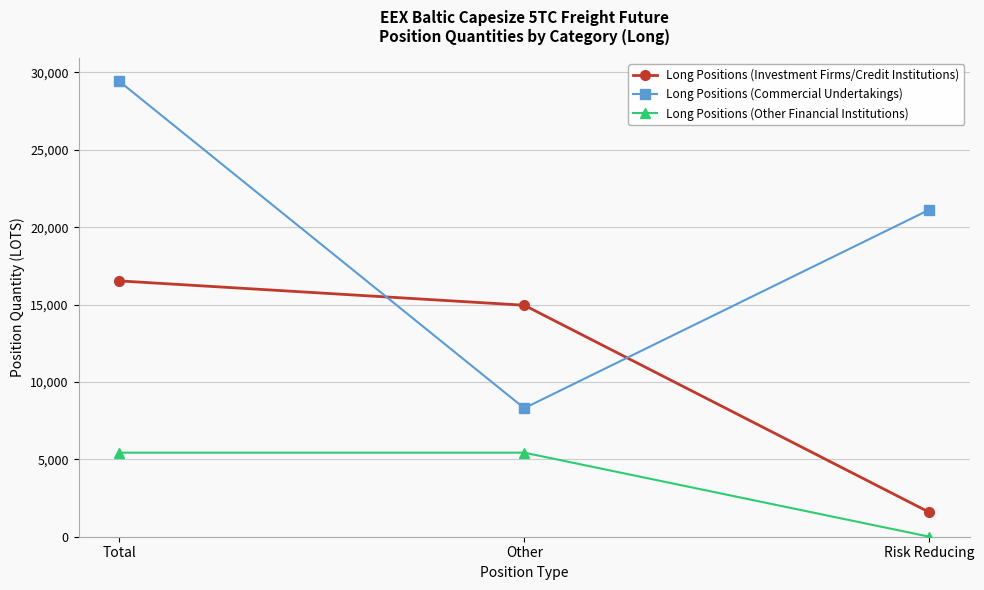

What is the difference between the maximum and second lowest values in the Long Positions (Commercial Undertakings) series?

8305.5